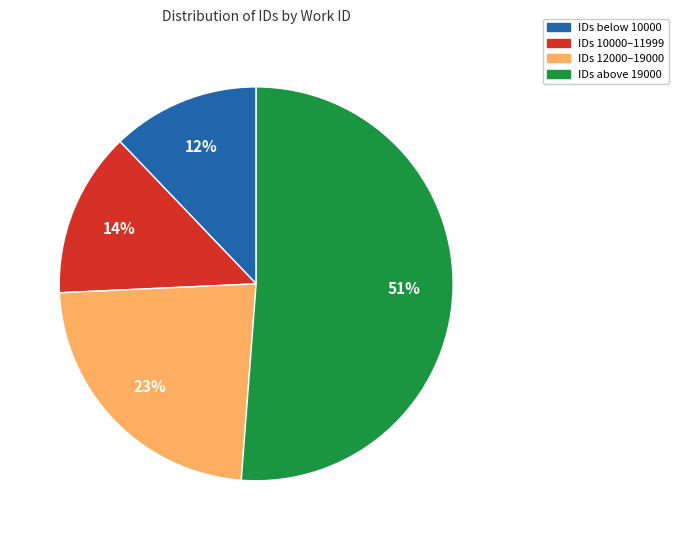

To the nearest percent, what is the average slice percentage?

25%